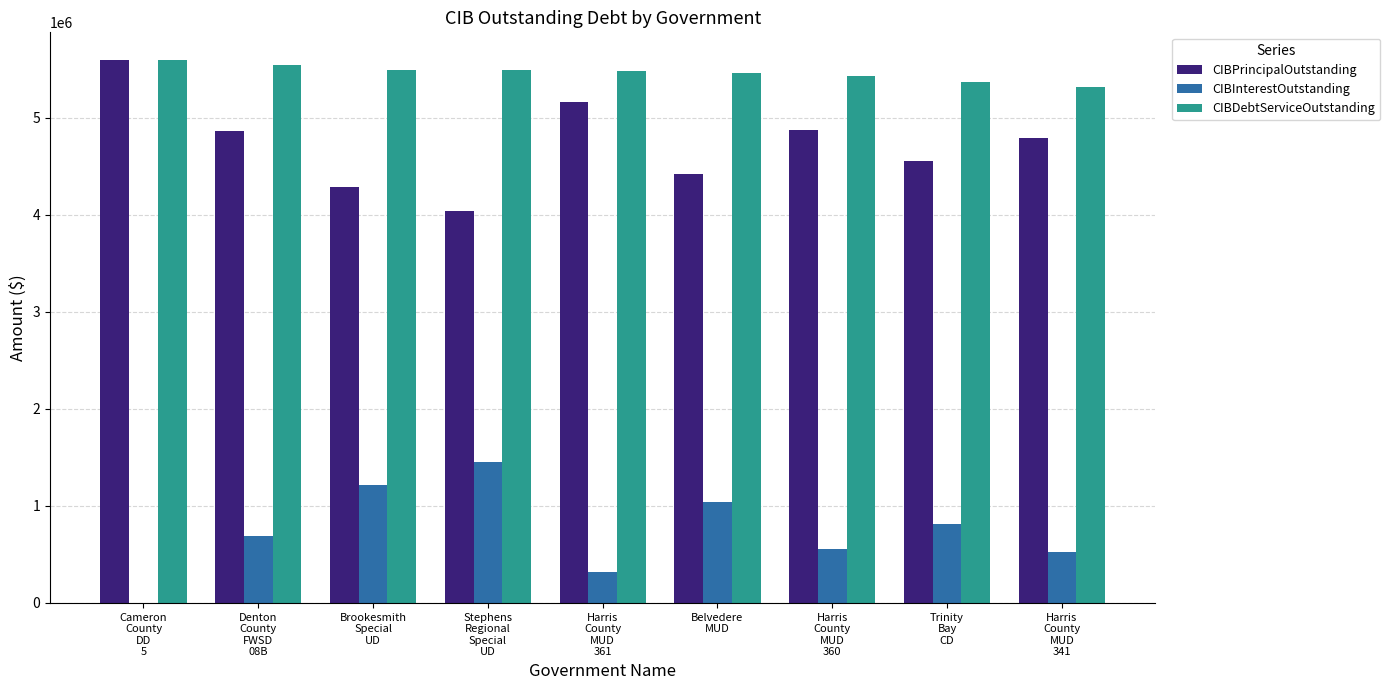

True or false: CIBPrincipalOutstanding has a value of 4790000.0 at Harris
County
MUD
341.

True